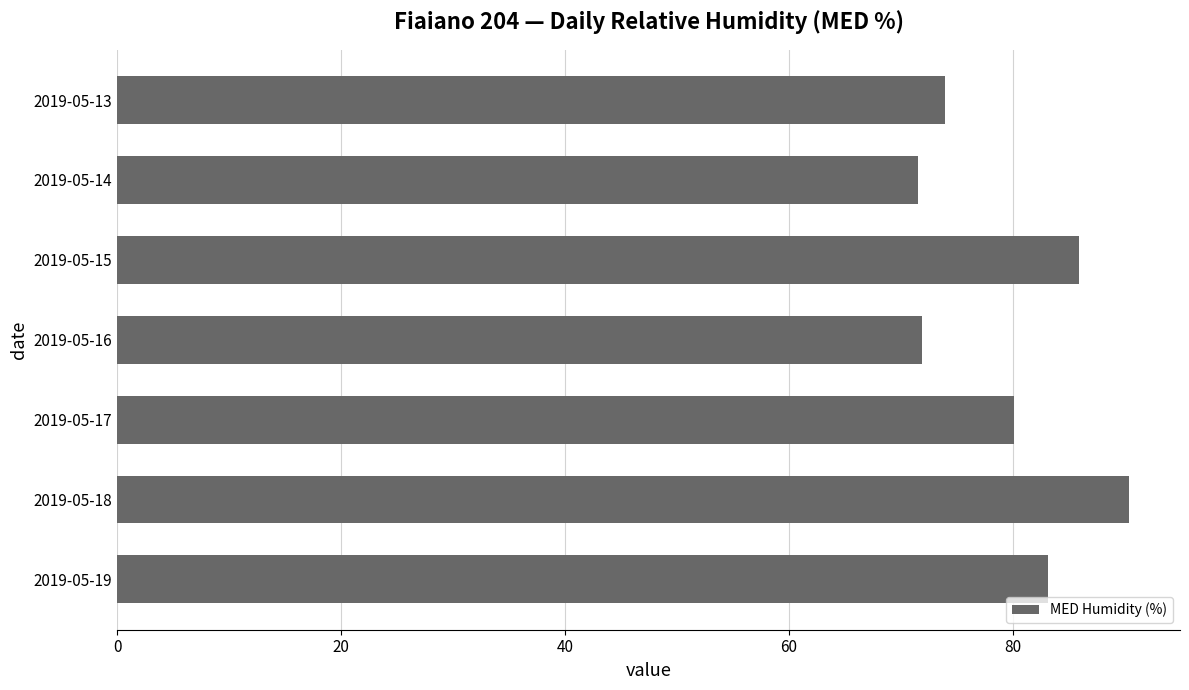

The chart shows a value of 90.4 at 2019-05-18. True or false?

True